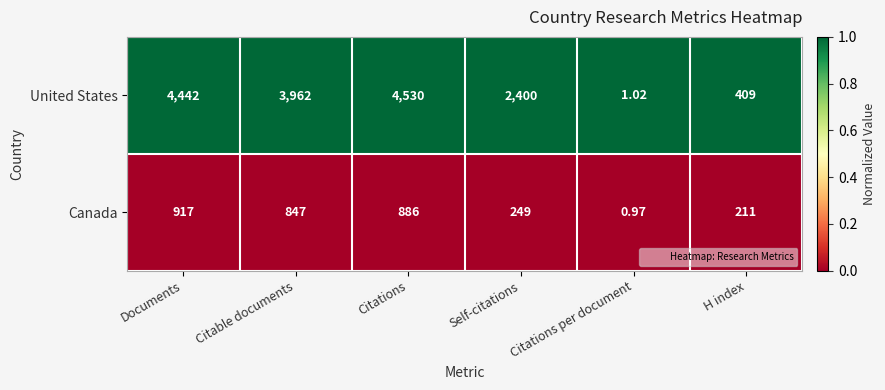

Which category has the lowest value across all series?

Citations per document